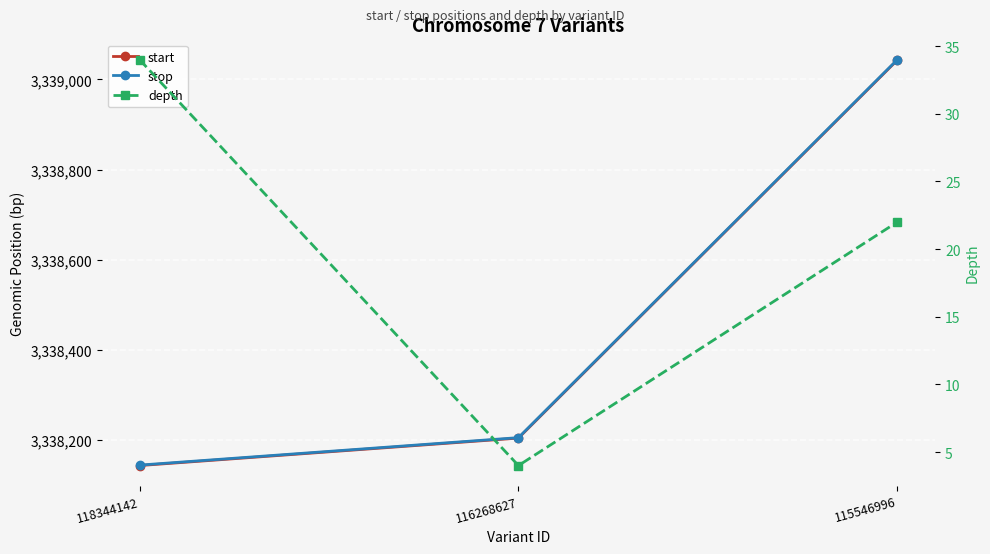

What are all the series names shown in the legend?

start, stop, depth